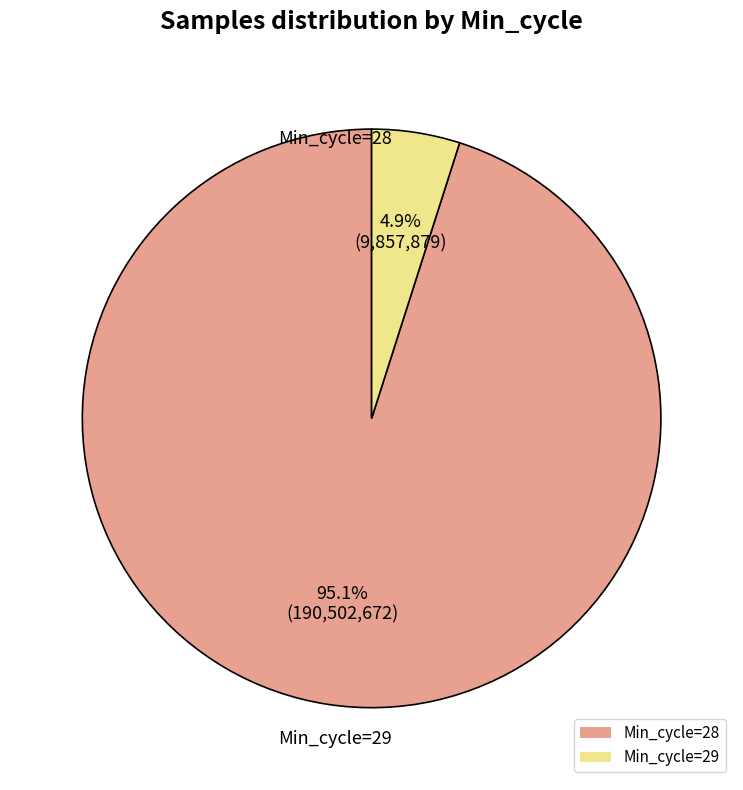

Combined, what portion of the pie is Min_cycle=29 and Min_cycle=28?

100.0%